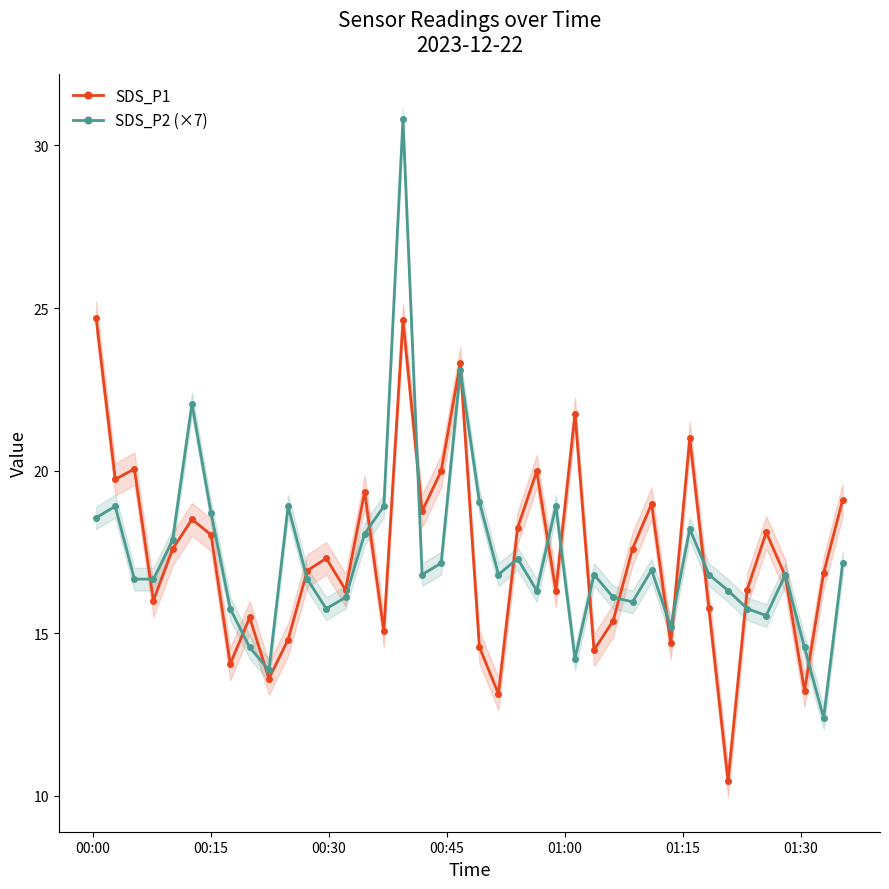

Is this an area chart (filled region under the line)?

No